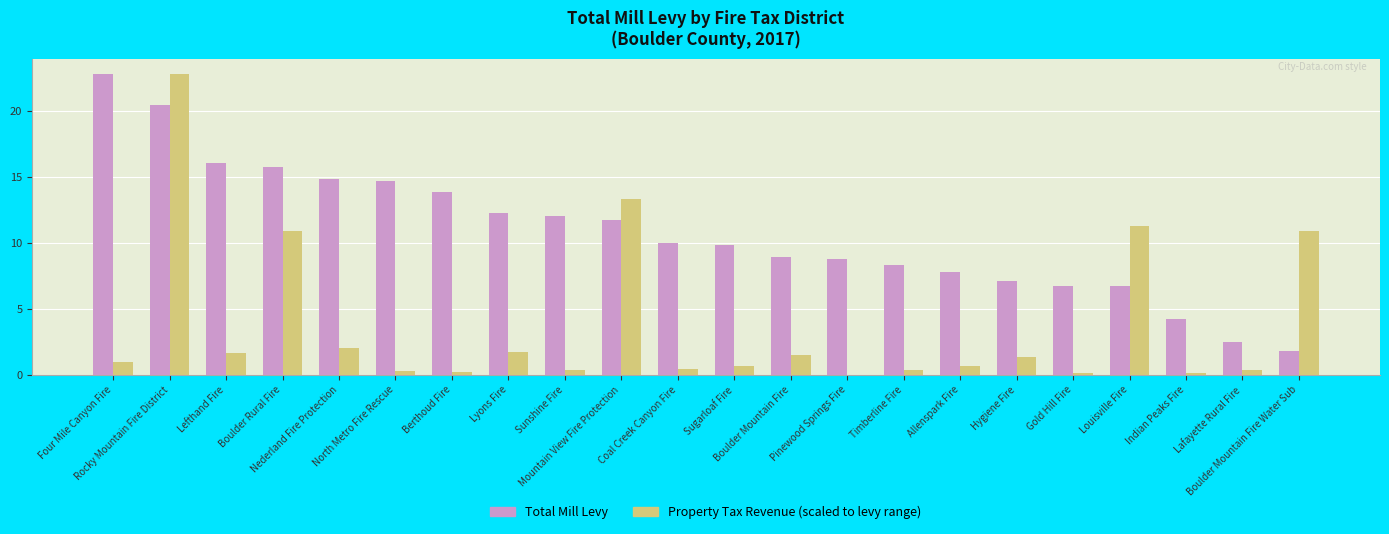

What is the greatest value displayed?

22.8